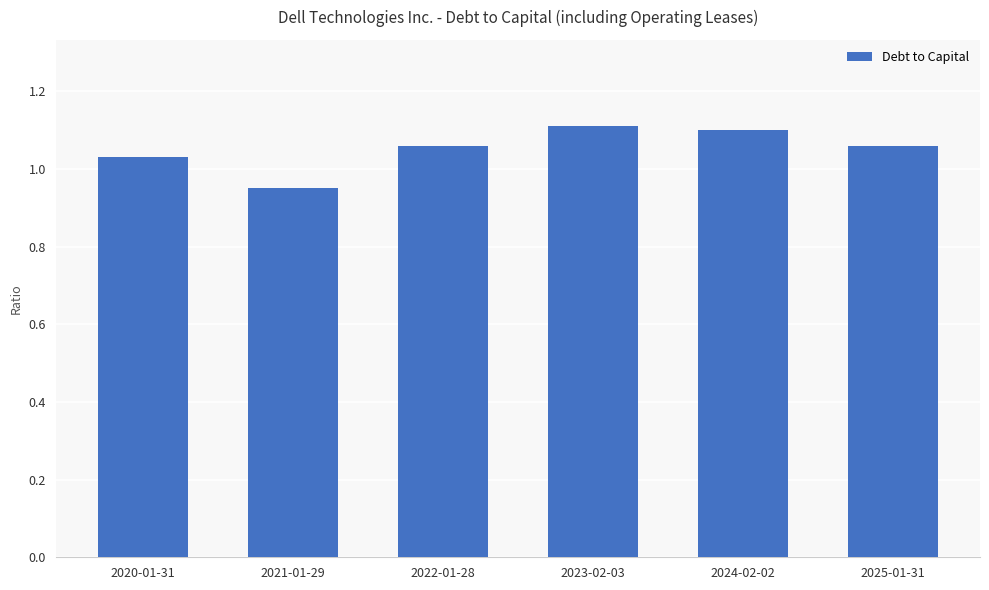

The value at 2022-01-28 is 0.4. True or false?

False